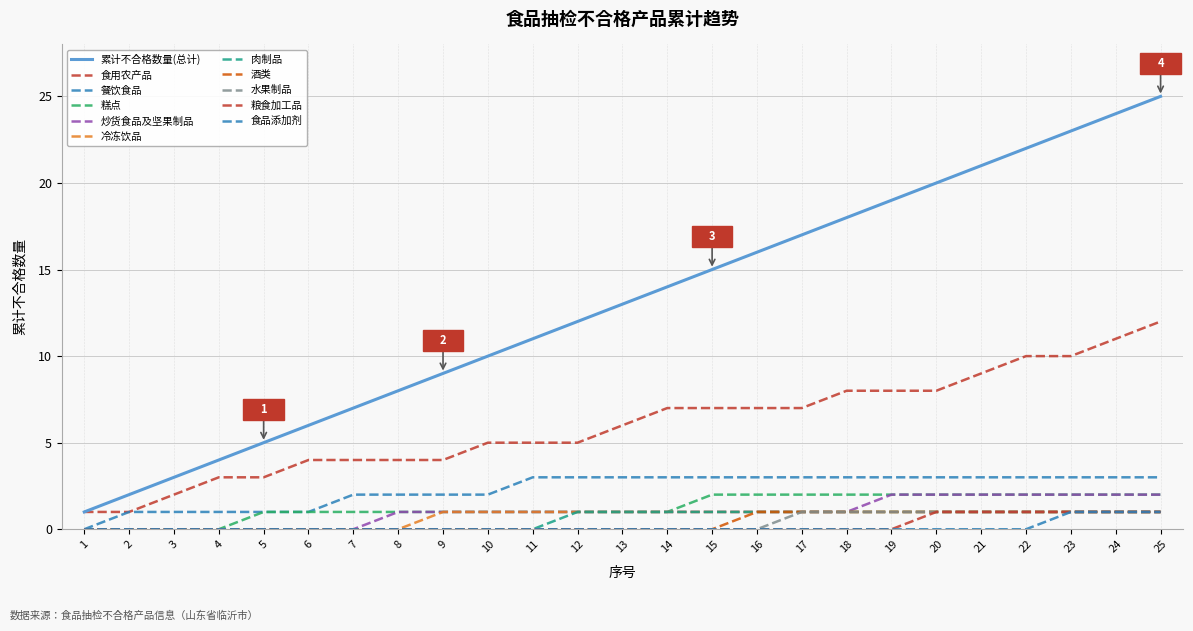

Does the chart have visible grid lines?

Yes